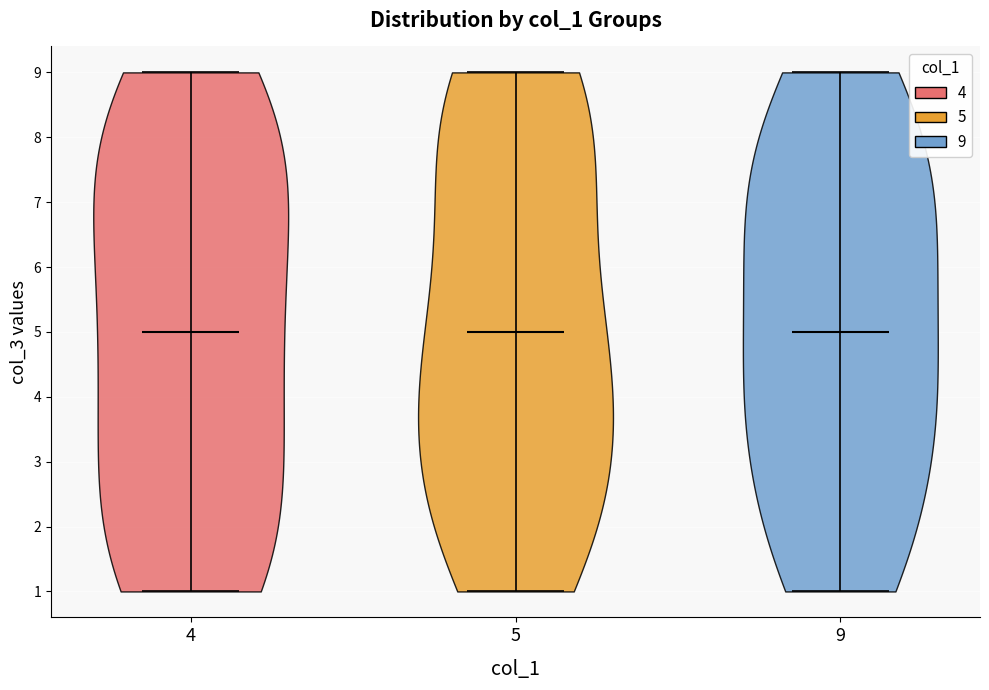

Where does the median line of the violin at x = 5 sit on the y-axis? The values are not printed on the chart, so give them approximately, as read against the axis.

5